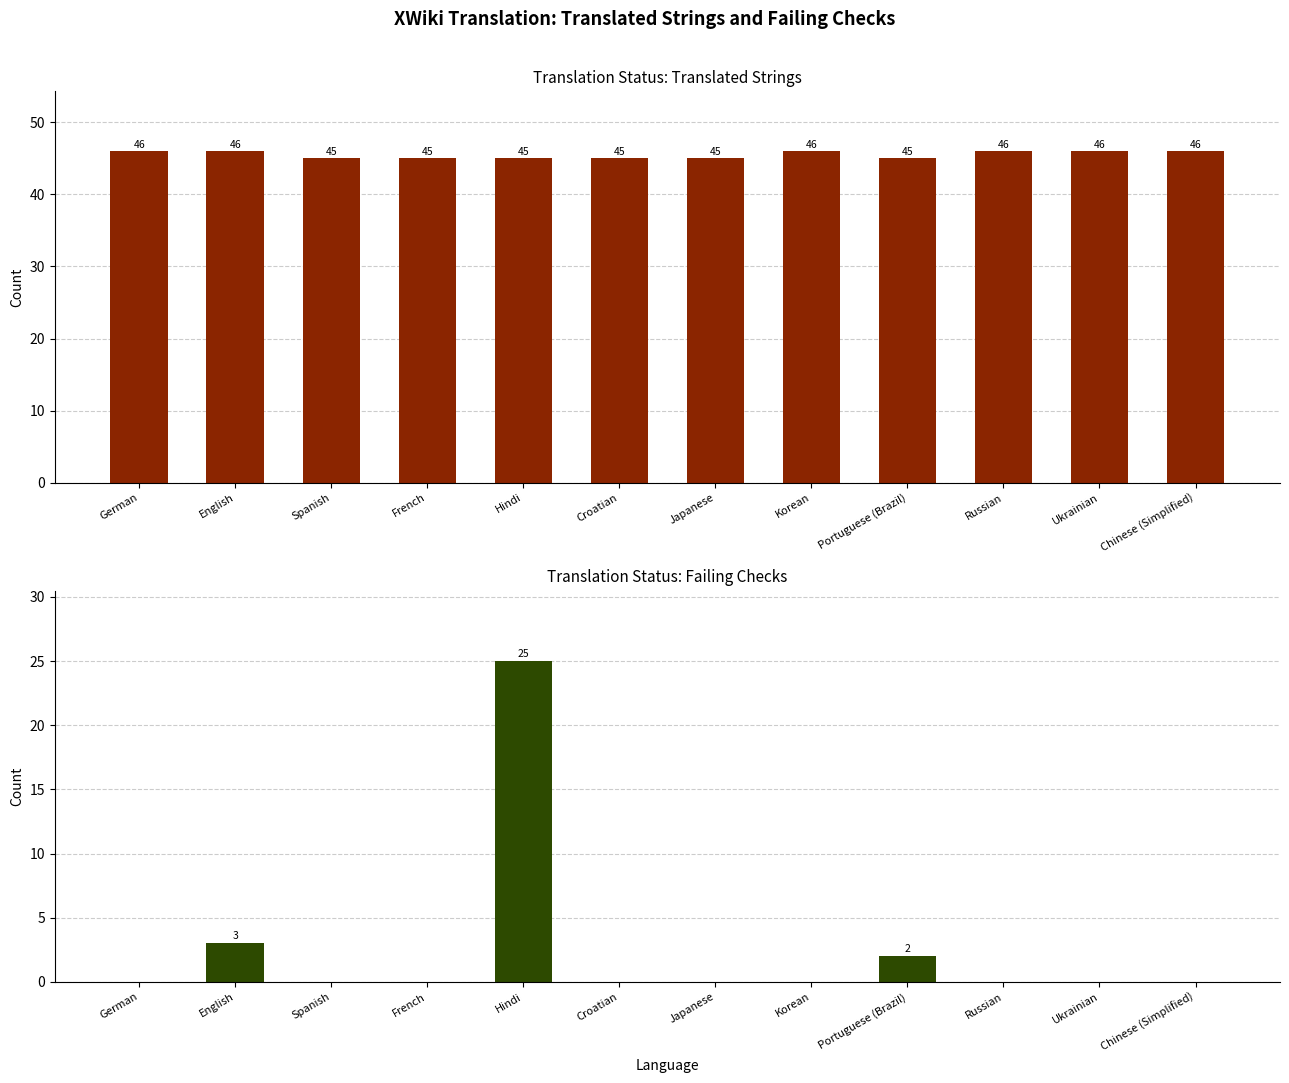

What is the spread (max minus min) of values at German?

46